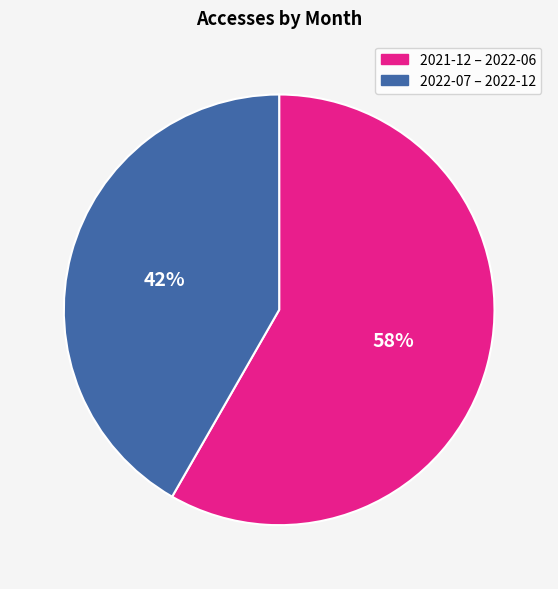

How many slices are in this pie chart?

2